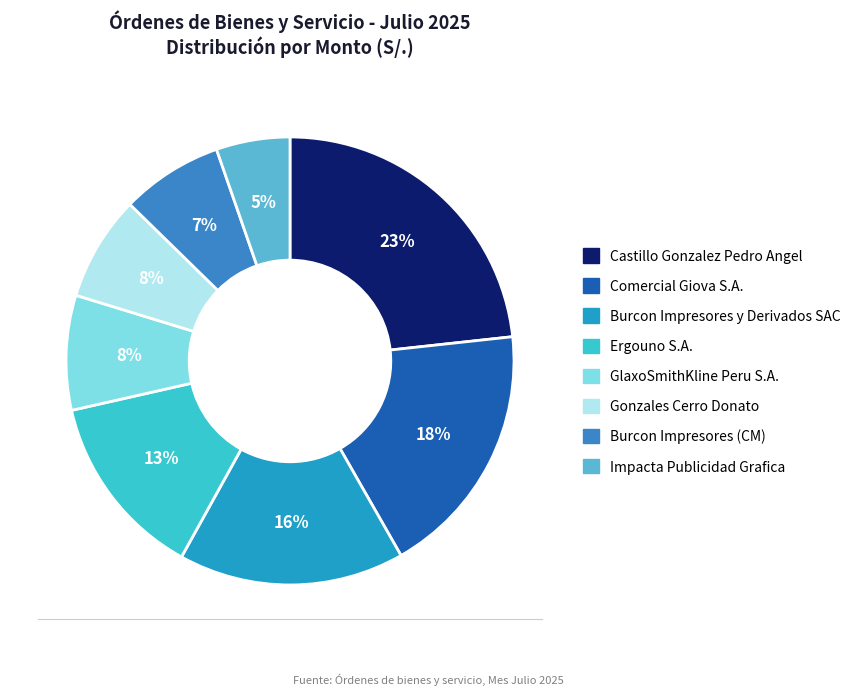

To the nearest percent, what is the average slice percentage?

12%